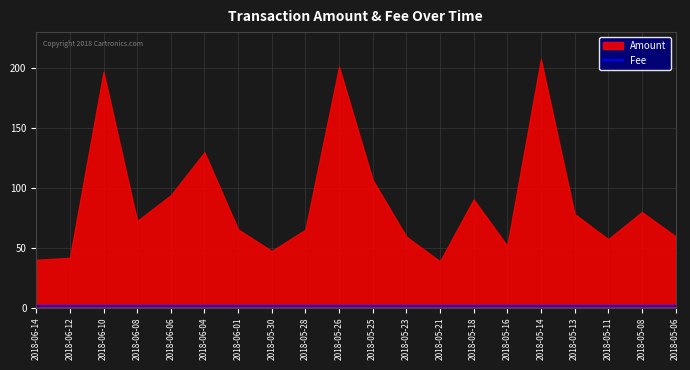

What is the value of the Amount point at the 11th from the left?

106.6